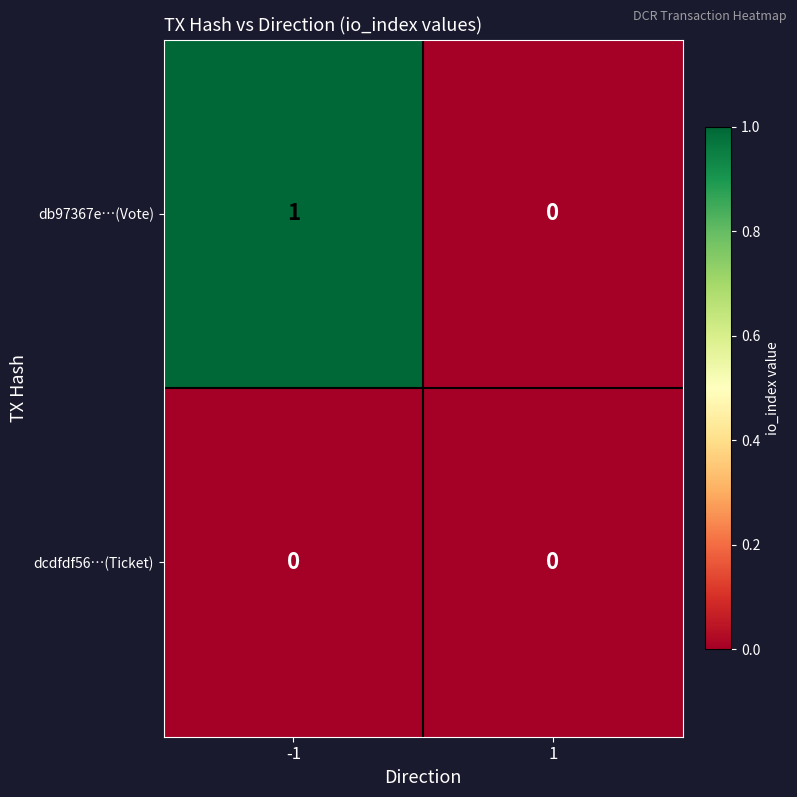

At which category is the sum across all series the highest?

-1